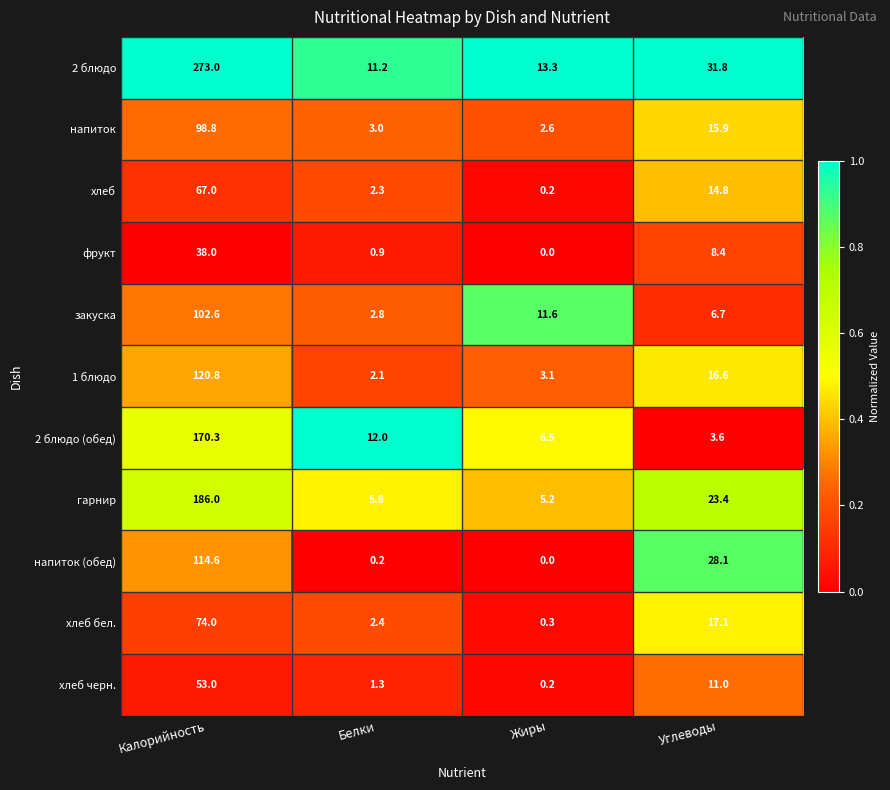

At how many categories does at least one series exceed 0?

4